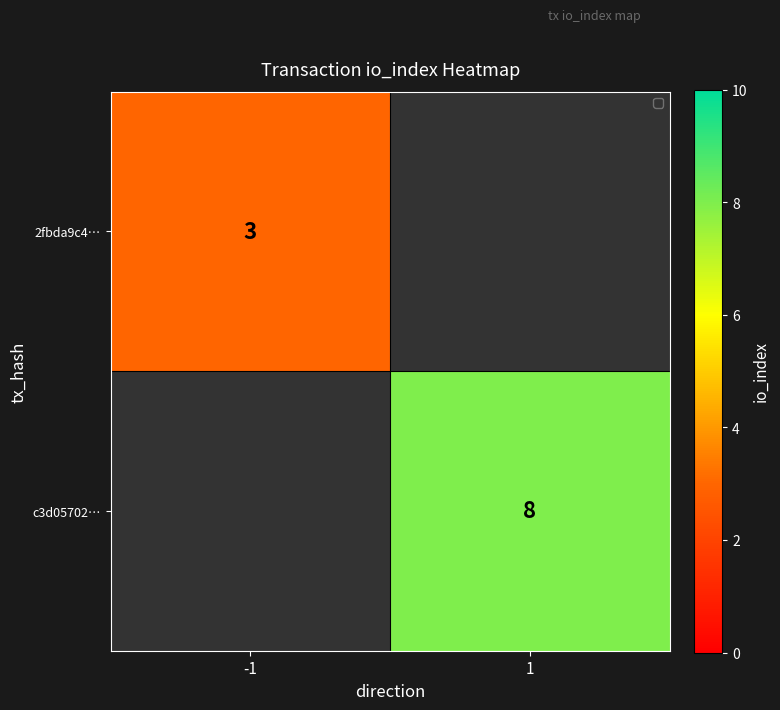

How many data points does each series have?

2